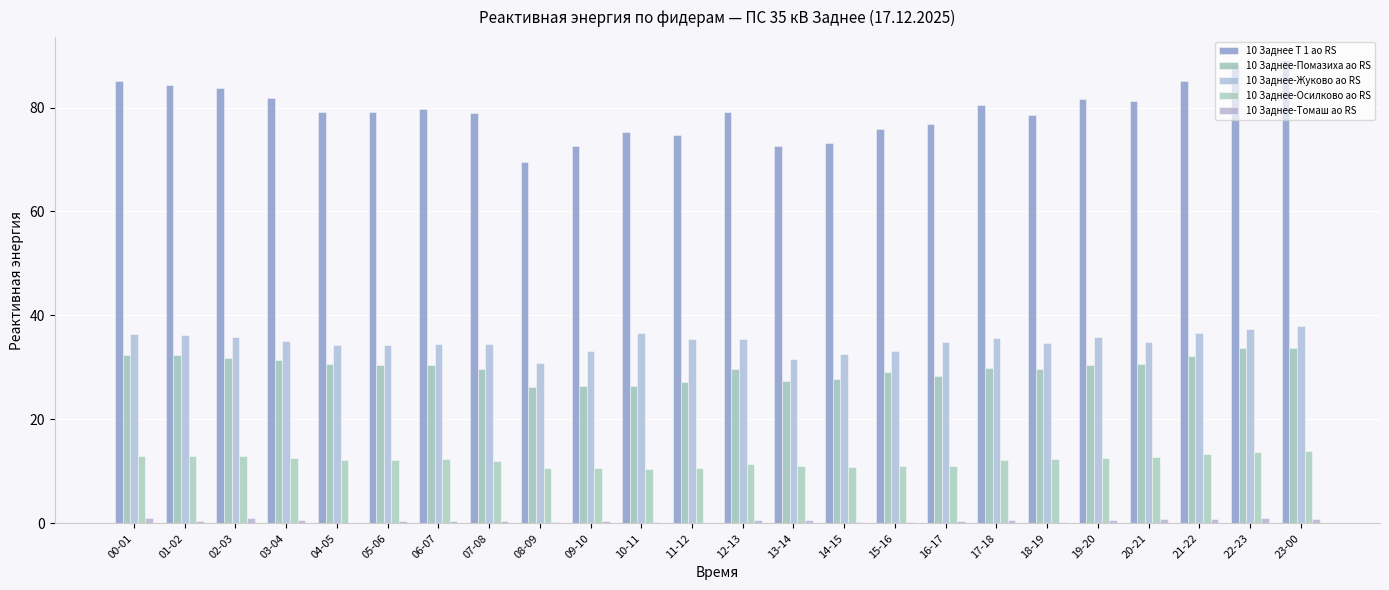

Between 03-04 and 17-18, which is larger?

03-04